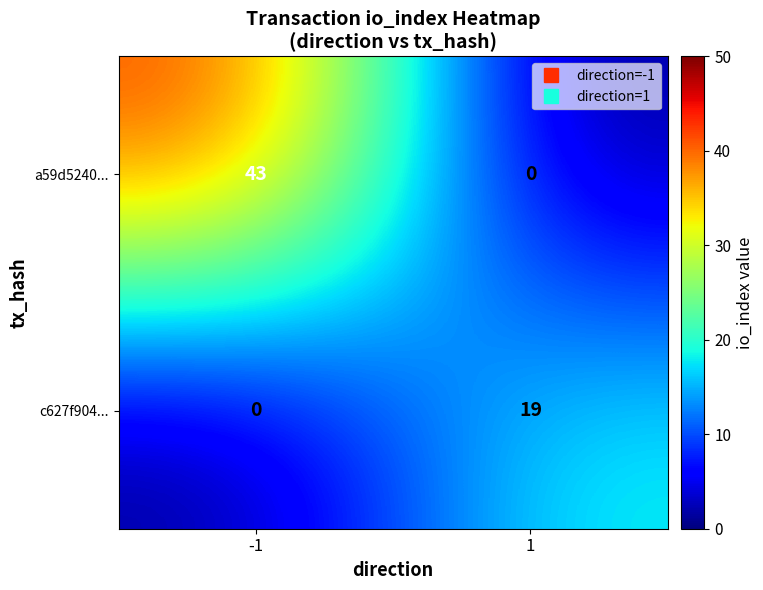

Reading right to left, transcribe all the data shown in this chart.

a59d5240...: 1=0	-1=43
c627f904...: 1=19	-1=0